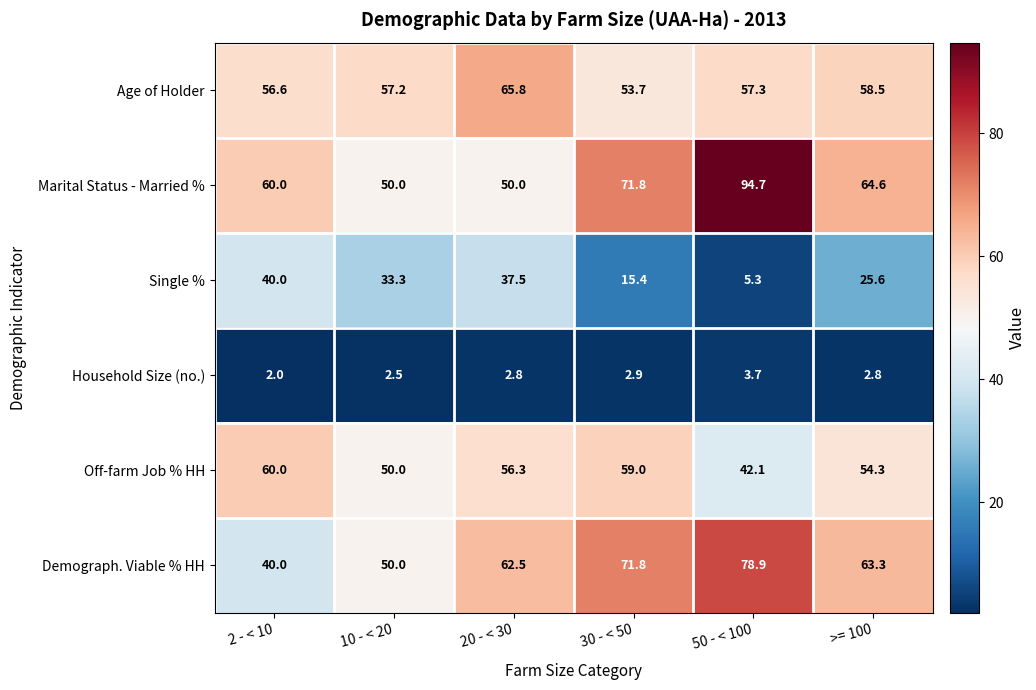

What is the average value of the Age of Holder series?

58.2